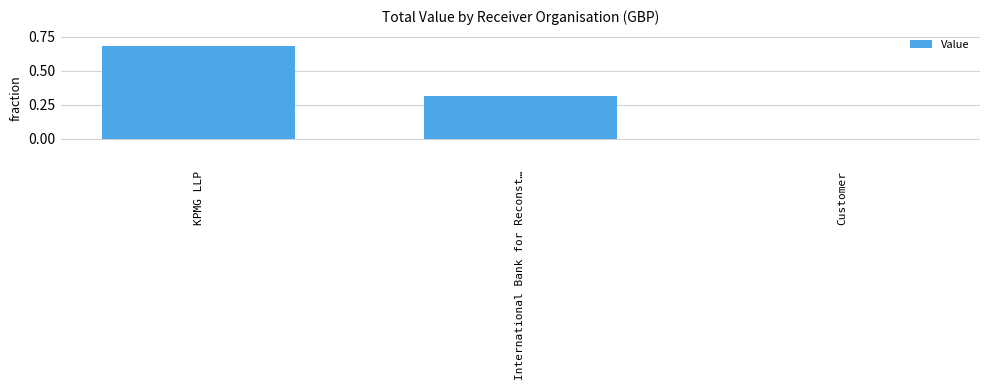

What is the change in value from KPMG LLP to International Bank for Reconst…?

-0.4